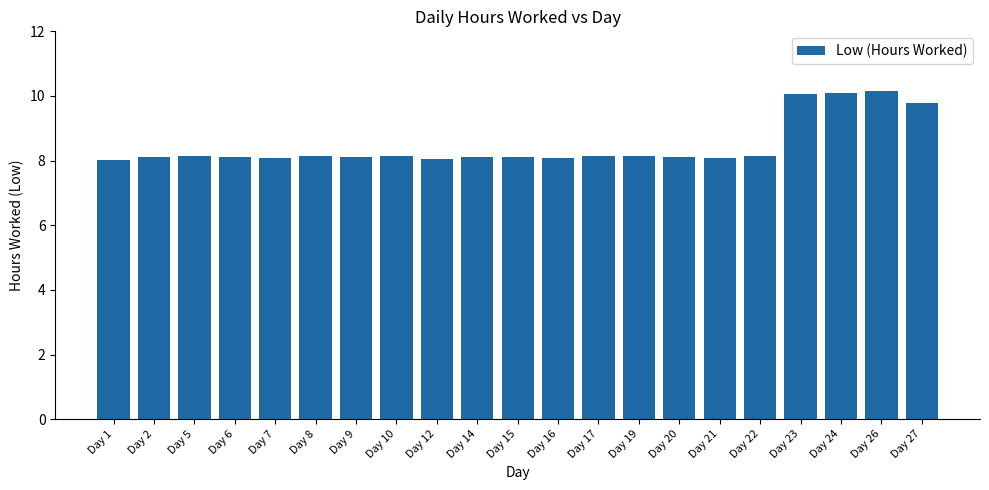

The chart shows a value of 8.0 at Day 1. True or false?

True